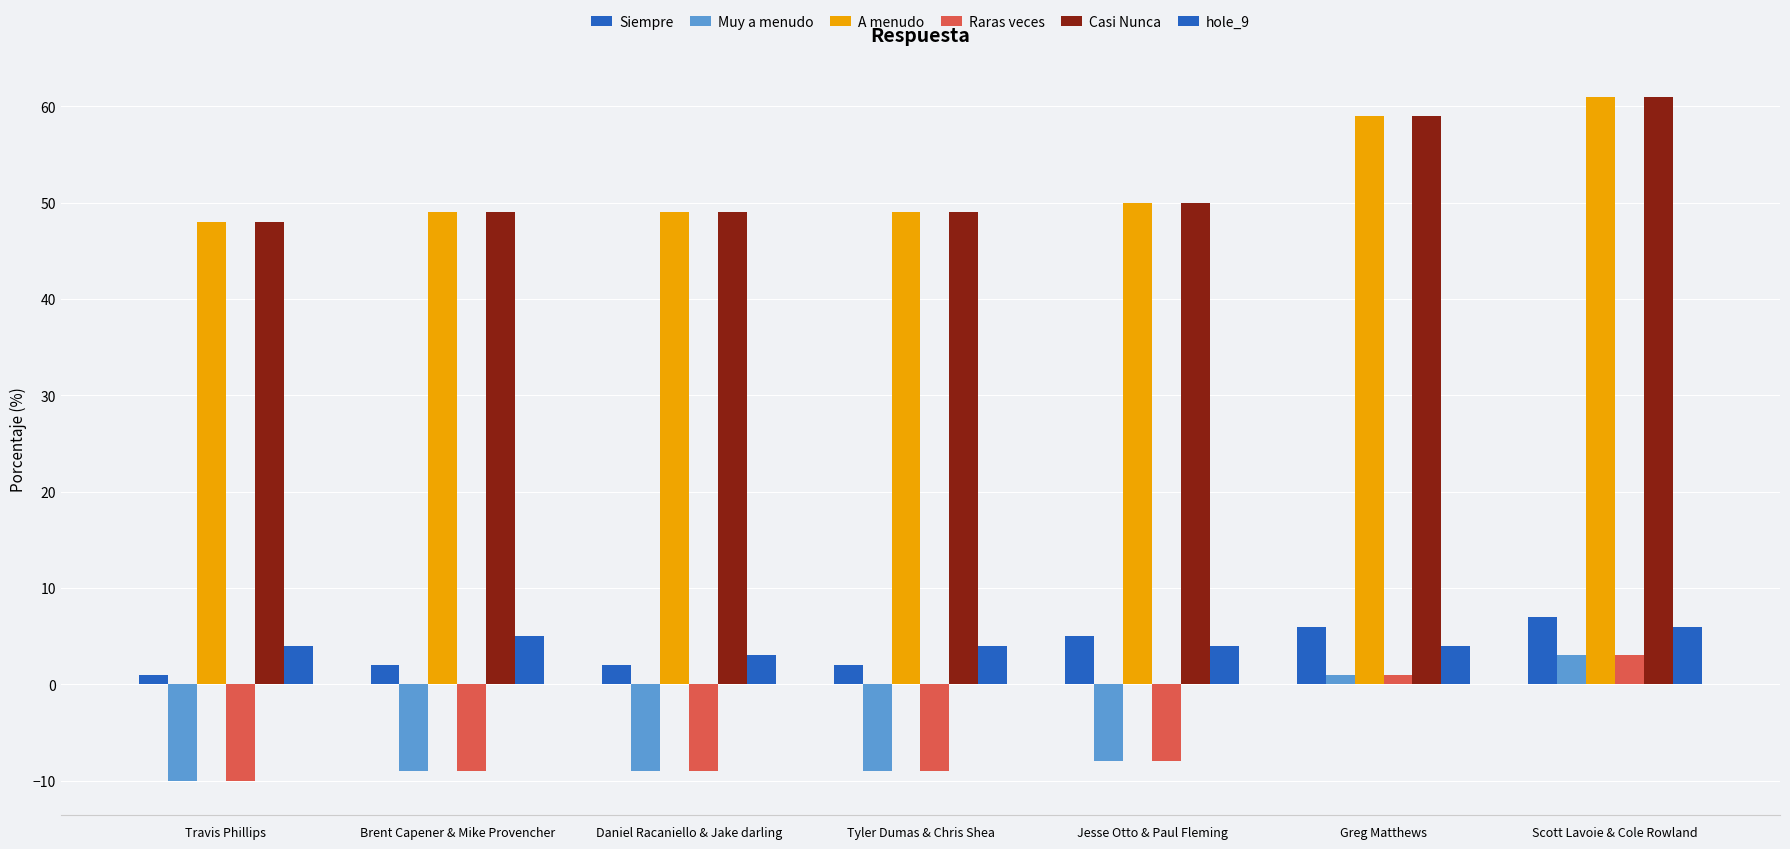

Which has a higher value, Travis Phillips or Daniel Racaniello & Jake darling?

Daniel Racaniello & Jake darling